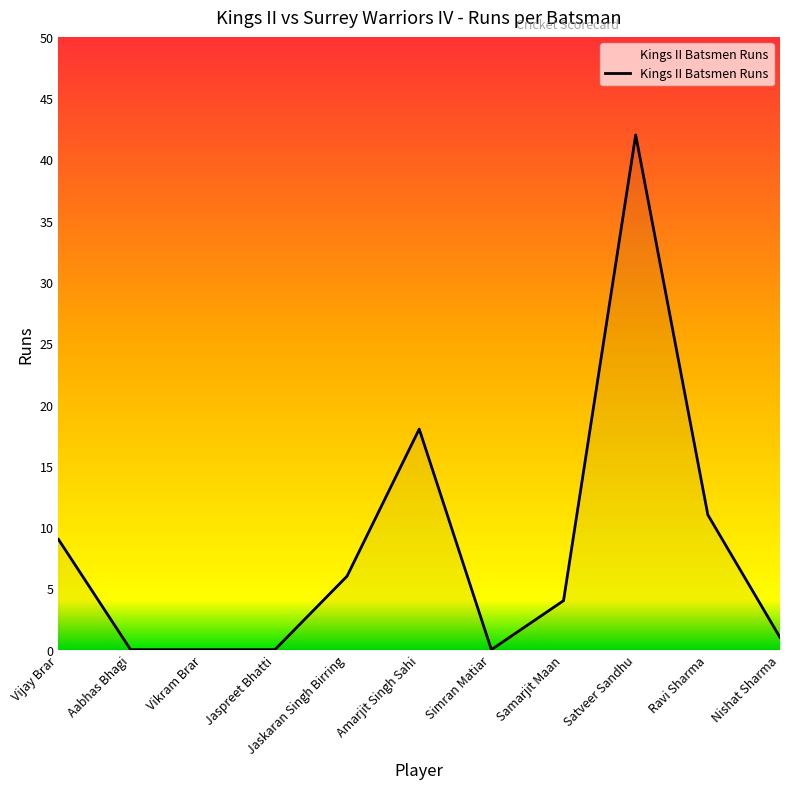

What is the difference between the maximum and minimum values?

42